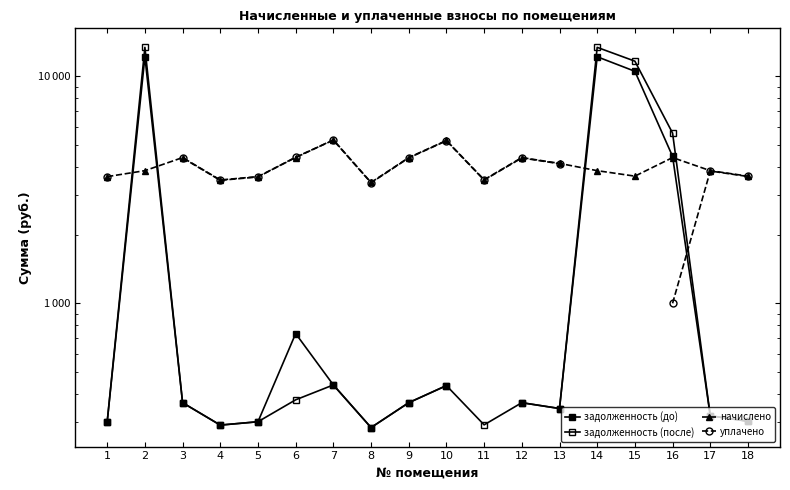

List the labels in order of начислено value, smallest first.

8, 4, 11, 1, 5, 15, 18, 2, 14, 17, 13, 3, 6, 9, 12, 16, 10, 7